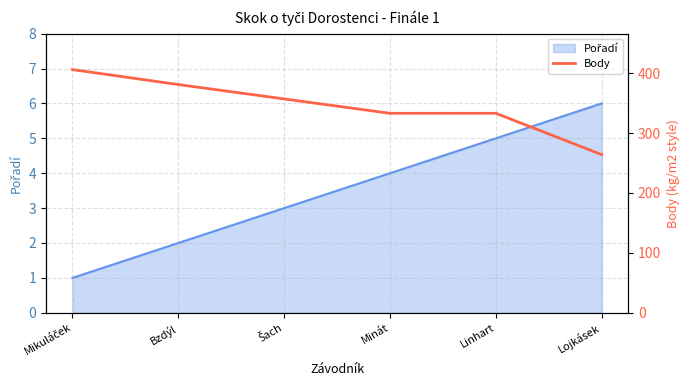

What is the minimum value shown in the chart?

264